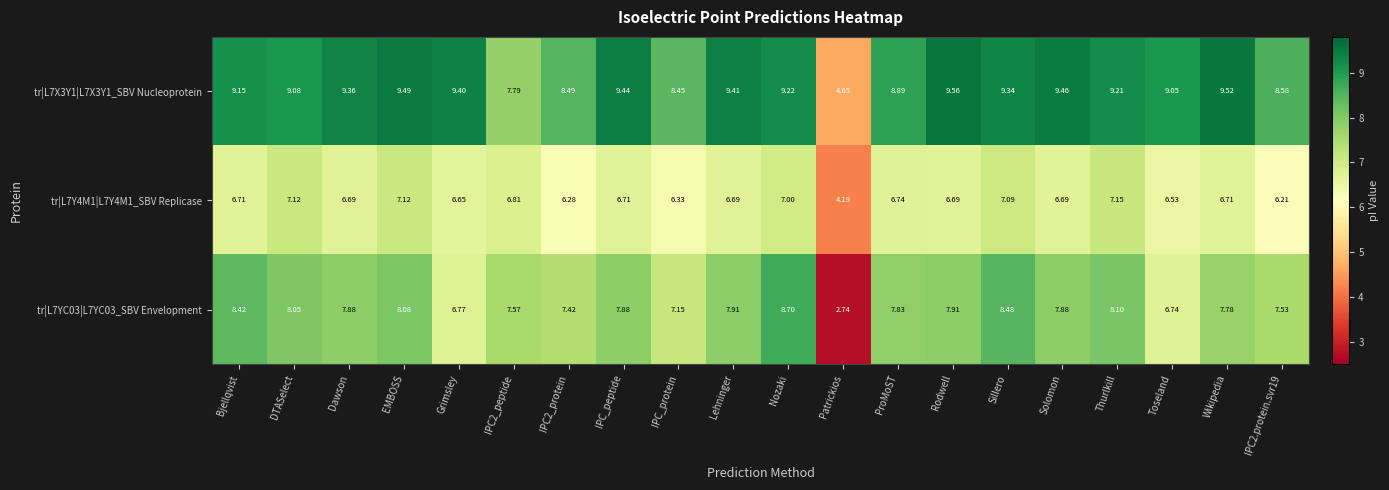

At which category does the chart reach its peak across all series?

Rodwell